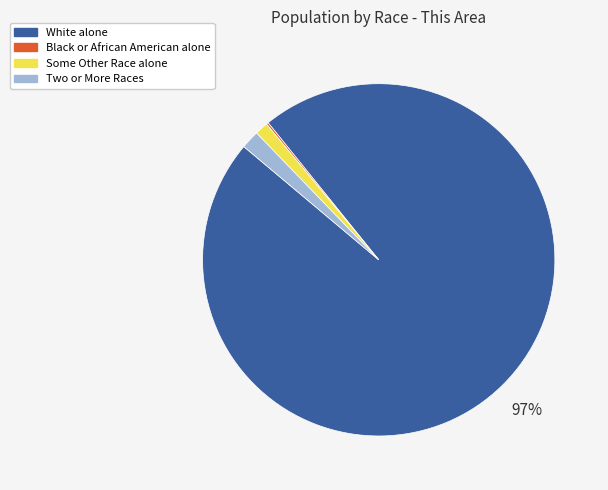

What is the largest slice in the pie chart?

White alone